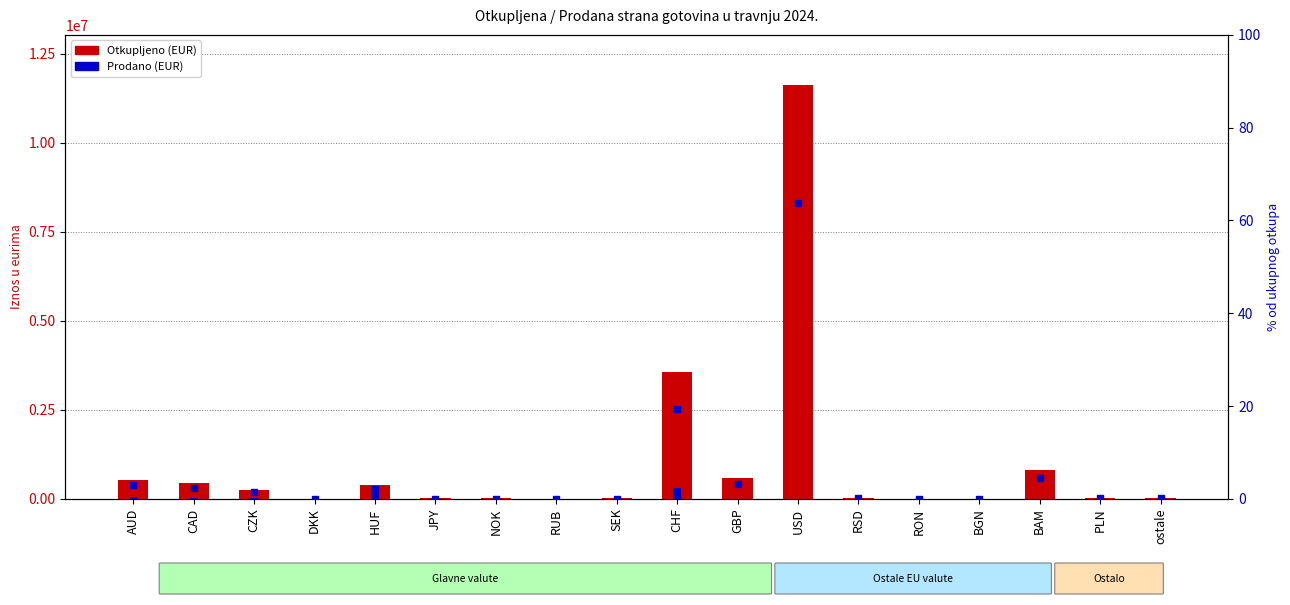

Which category has the lowest value in the Prodano (EUR) series?

GBP